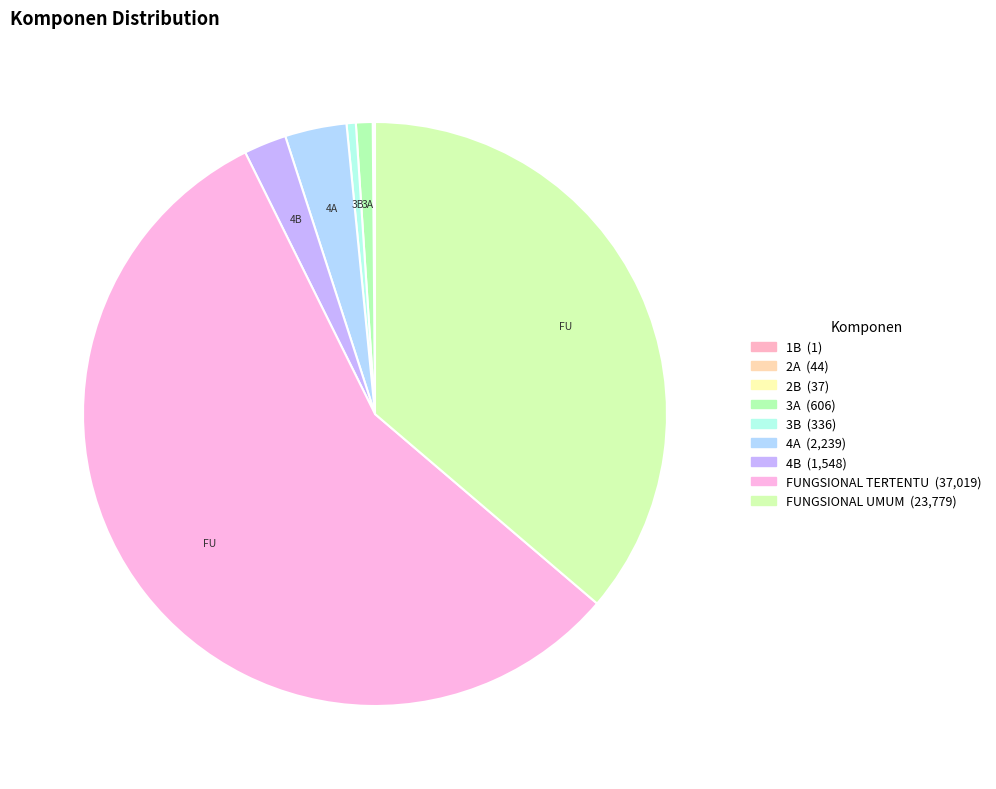

What is the smallest slice in the pie chart?

1B